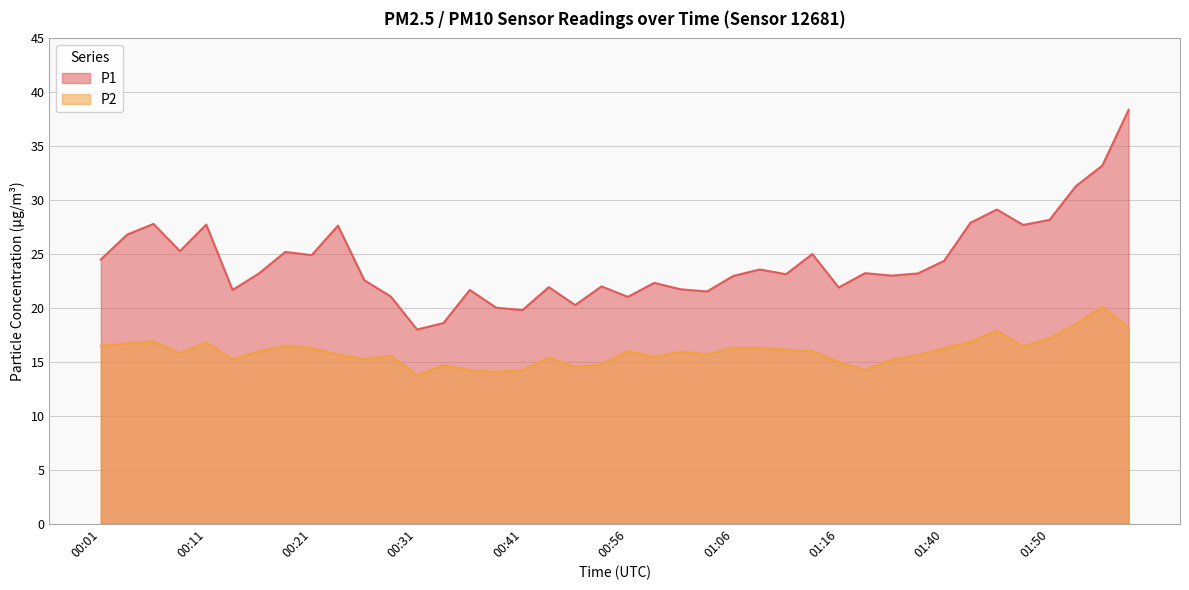

Which series has the largest total across all categories?

P1